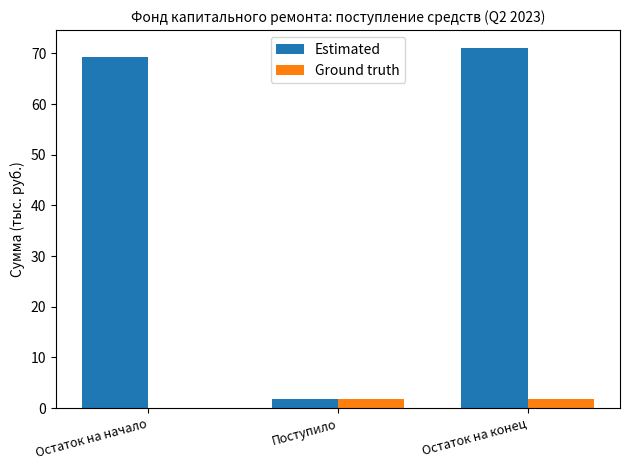

What are all the series names shown in the legend?

Estimated, Ground truth